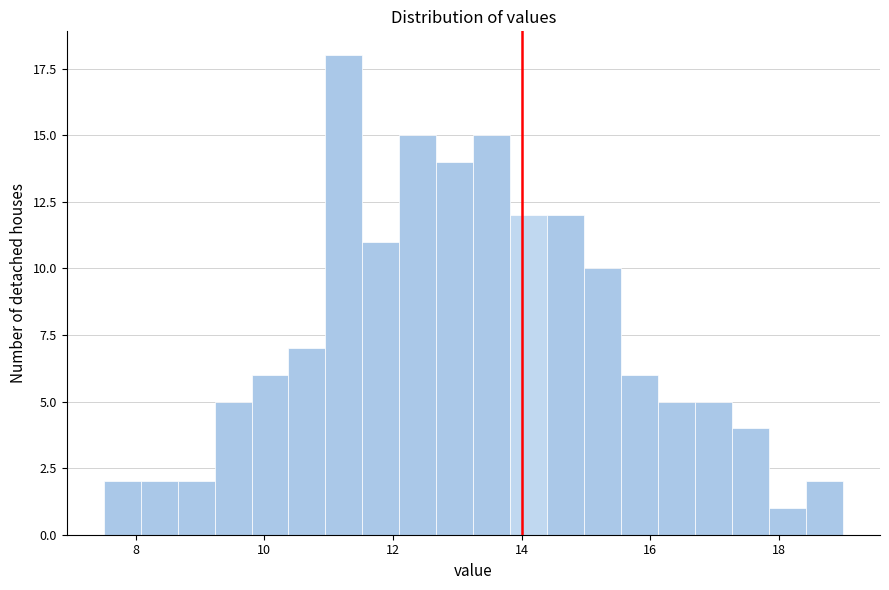

Around what value on the x-axis is the tallest bar? Give the approximate position of its centre, as read against the axis.

11.2